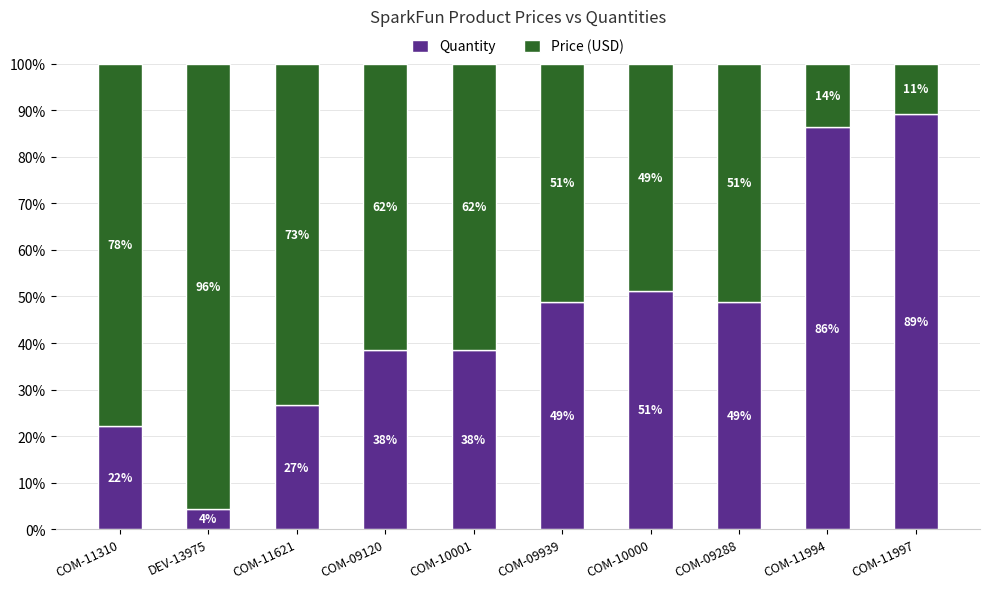

What is the difference between the Quantity values at COM-11994 and COM-11997?

3.0